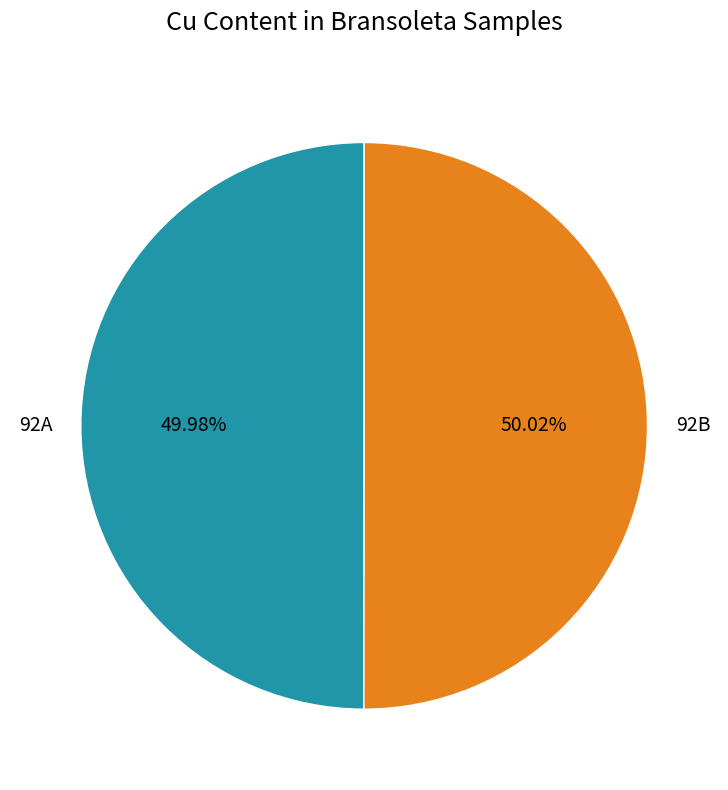

What is the ratio of the value at 92B to the value at 92A?

1.0